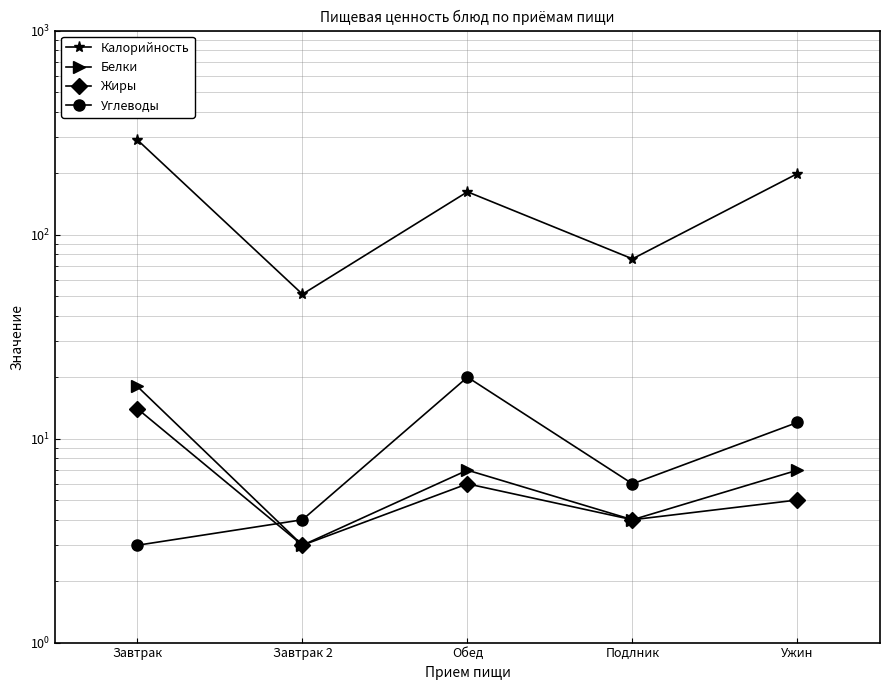

The value of Белки at Обед is 7. True or false?

True